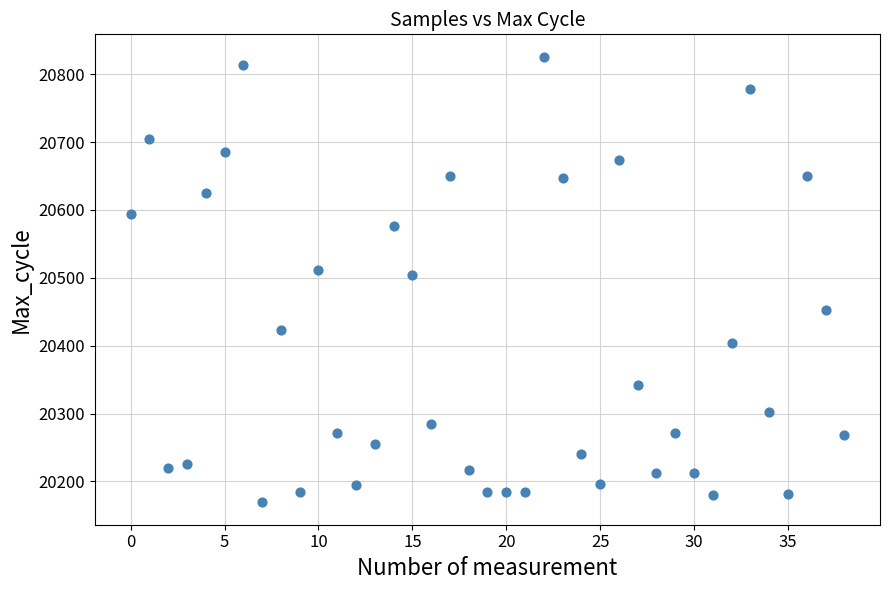

What is the range of Y values (max minus min)?

657